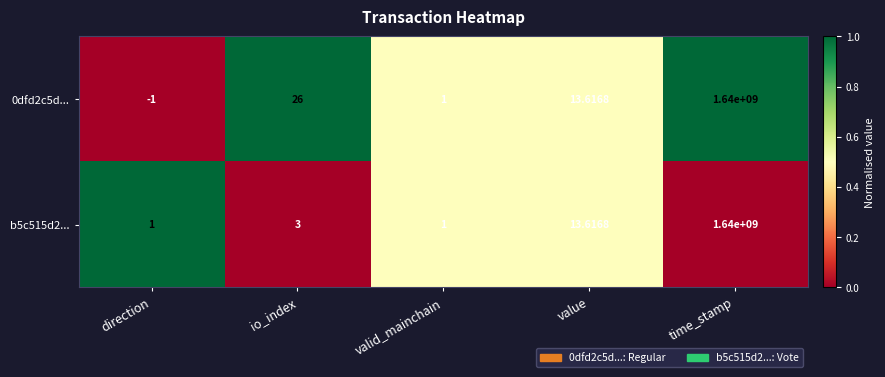

Which series has the widest spread of values?

0dfd2c5d...